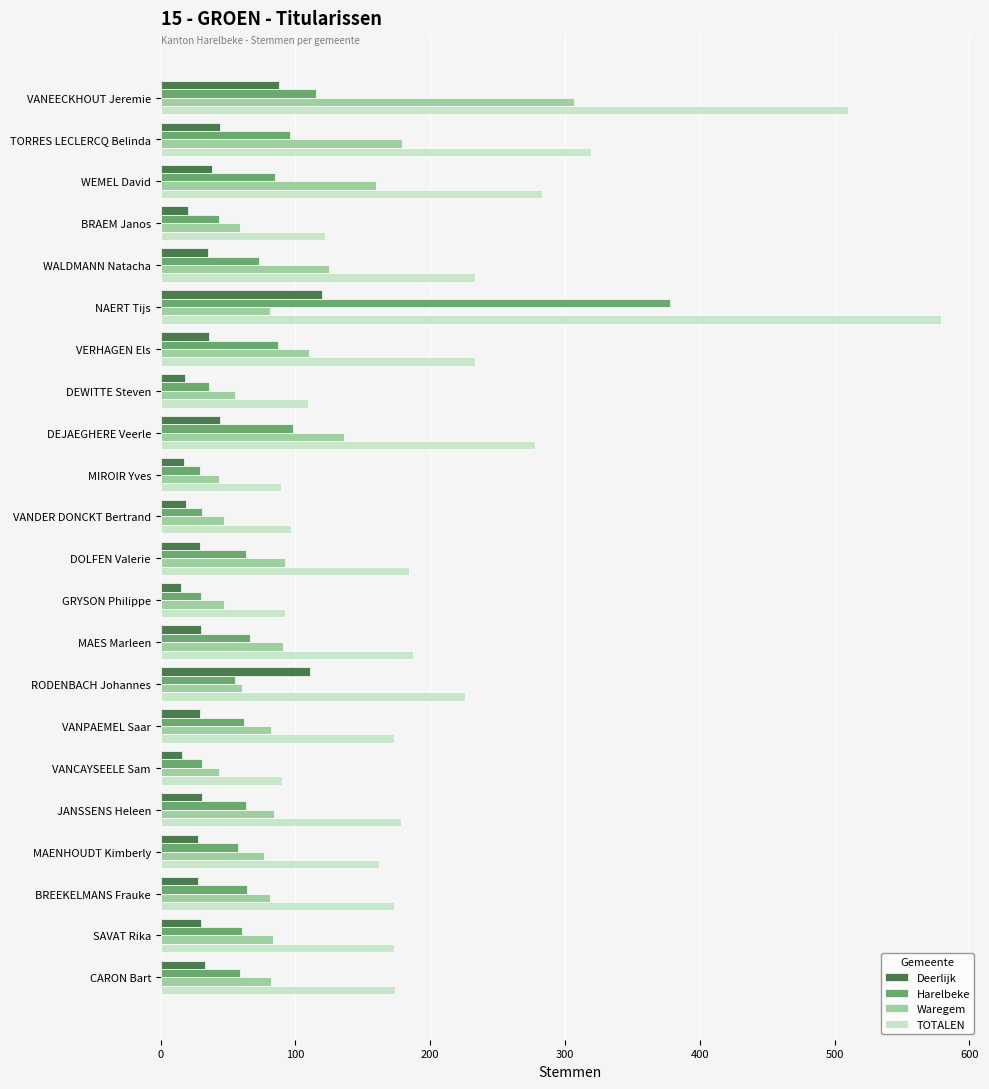

What is the minimum value for Deerlijk?

15